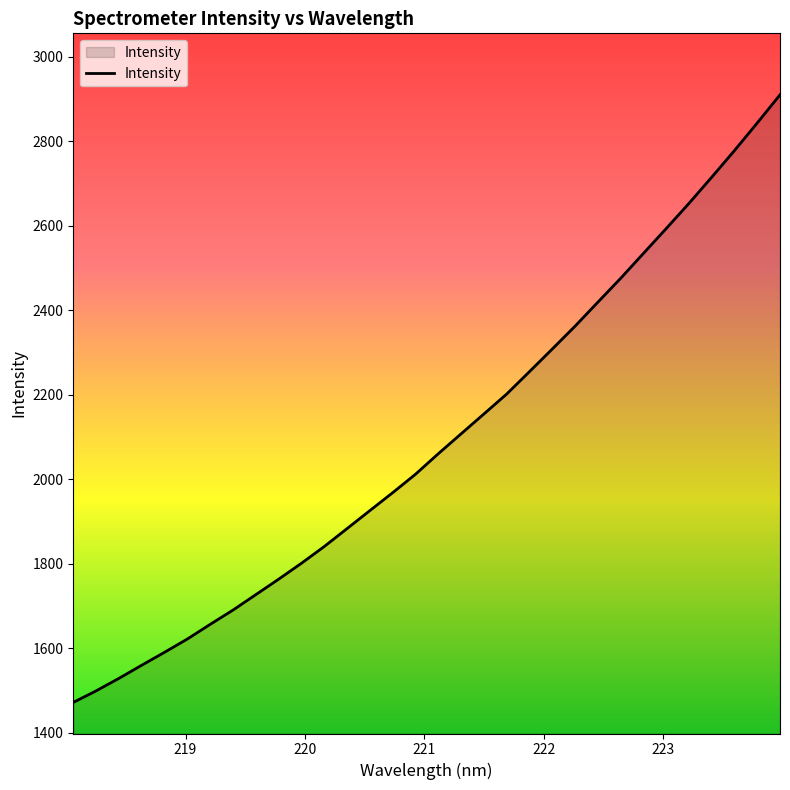

What is the greatest value displayed?

2910.1